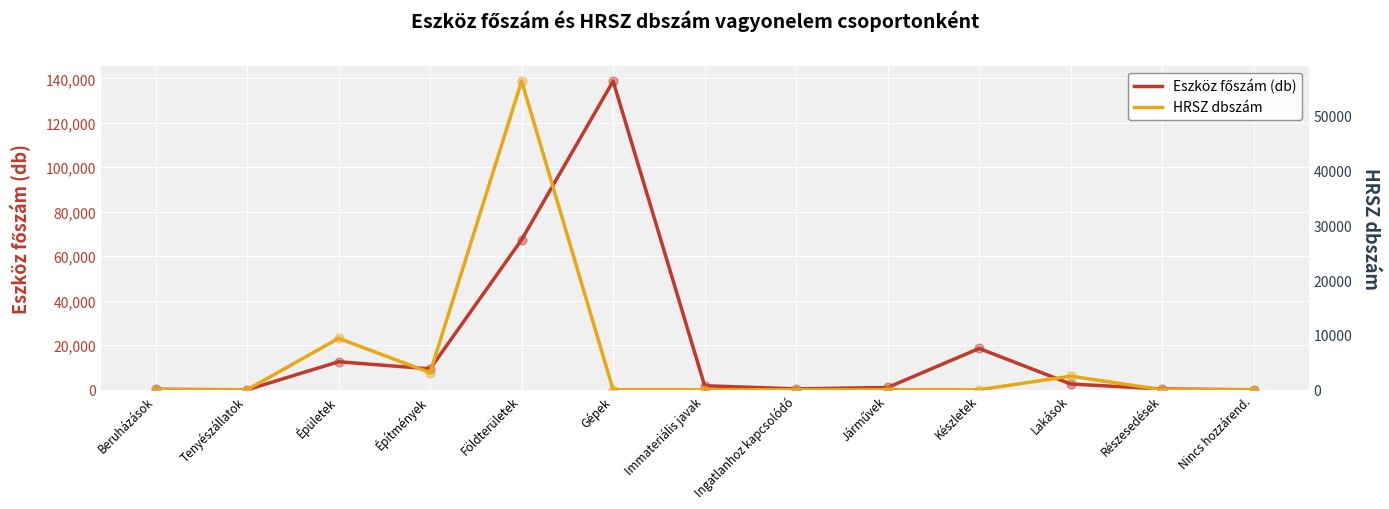

Which series has the largest total across all categories?

Eszköz főszám (db)